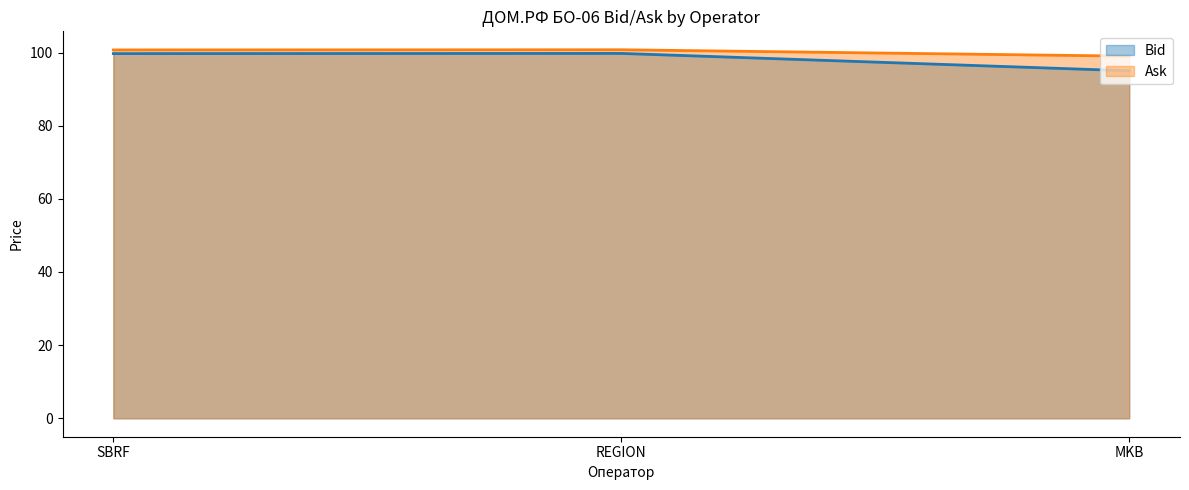

What is the difference between the highest and lowest values at MKB?

4.0